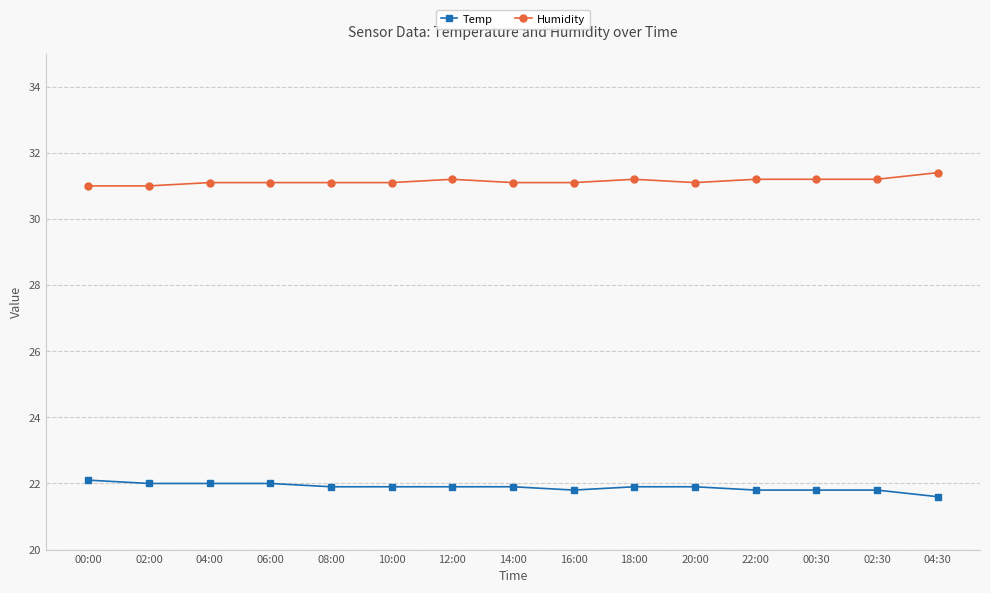

What is the value of the Humidity point at the 4th from the left?

31.1